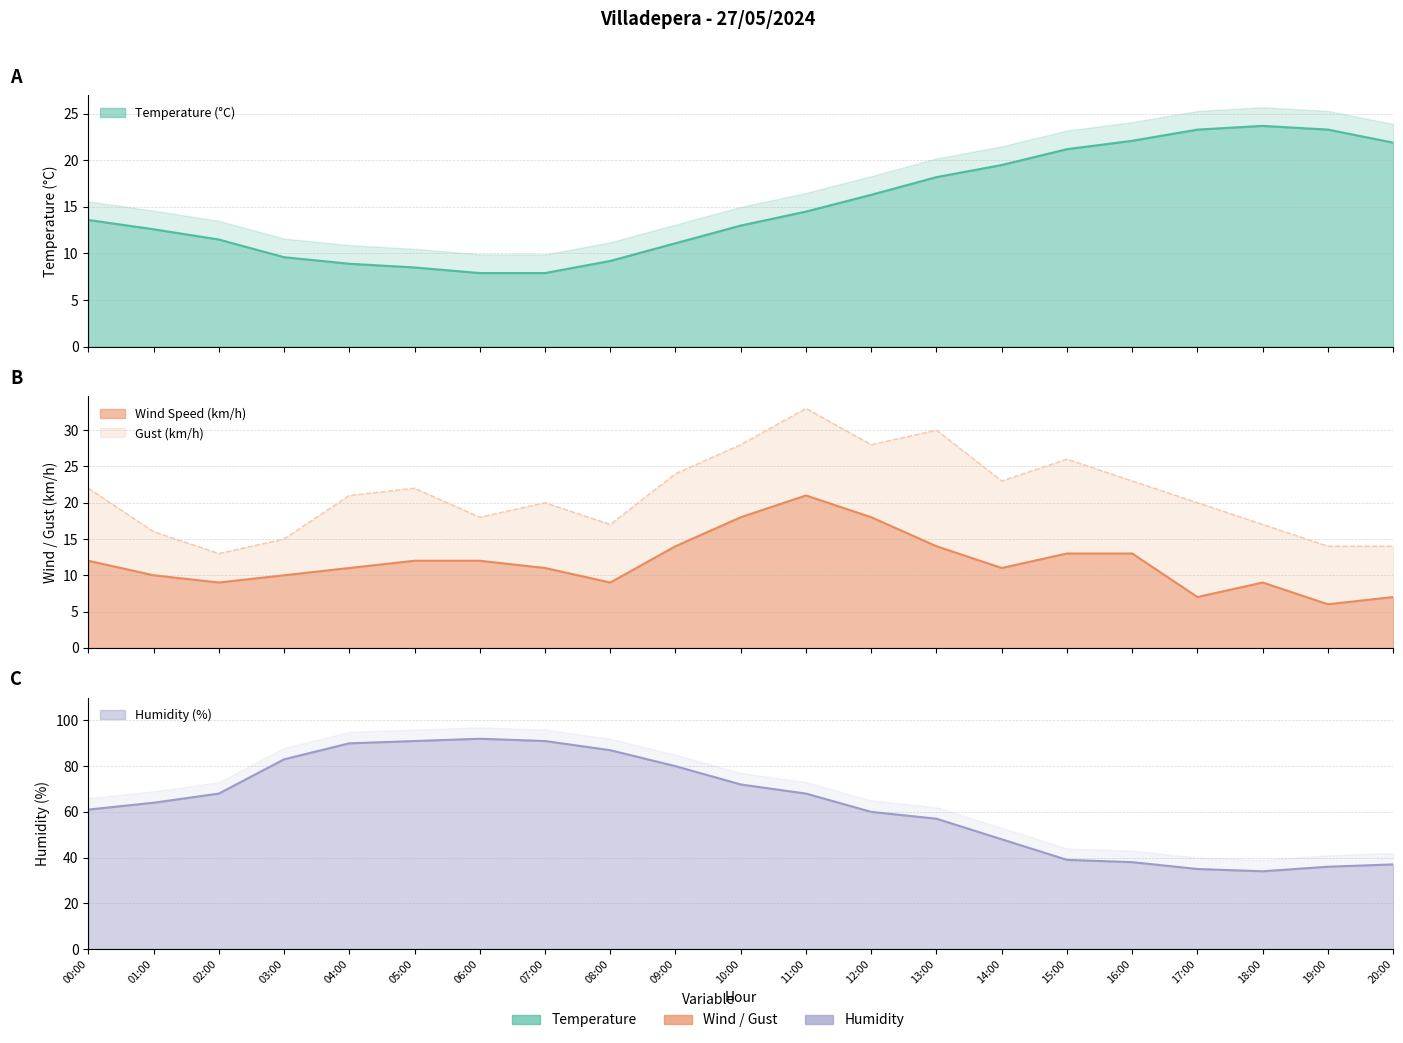

What is the difference between the second highest and second lowest values in the Temperature (°C) series?

15.4